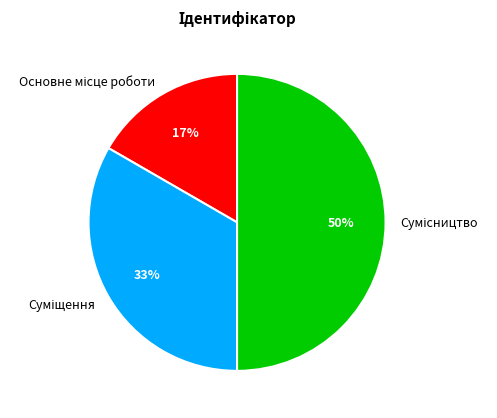

To the nearest percent, what is the difference between the largest and smallest slice percentages?

33%